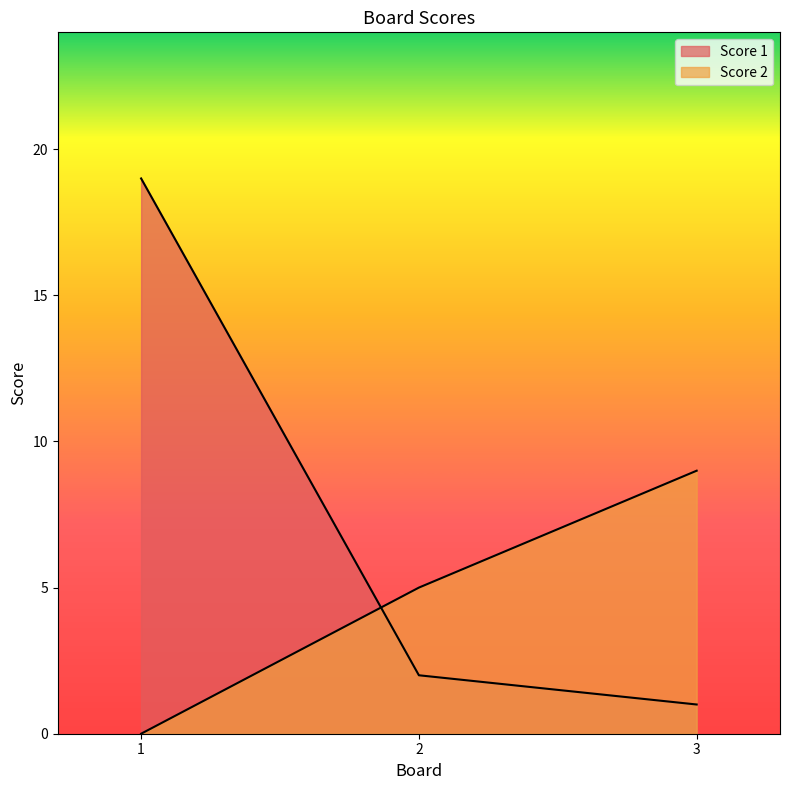

At which label does Score 2 first exceed 5?

3